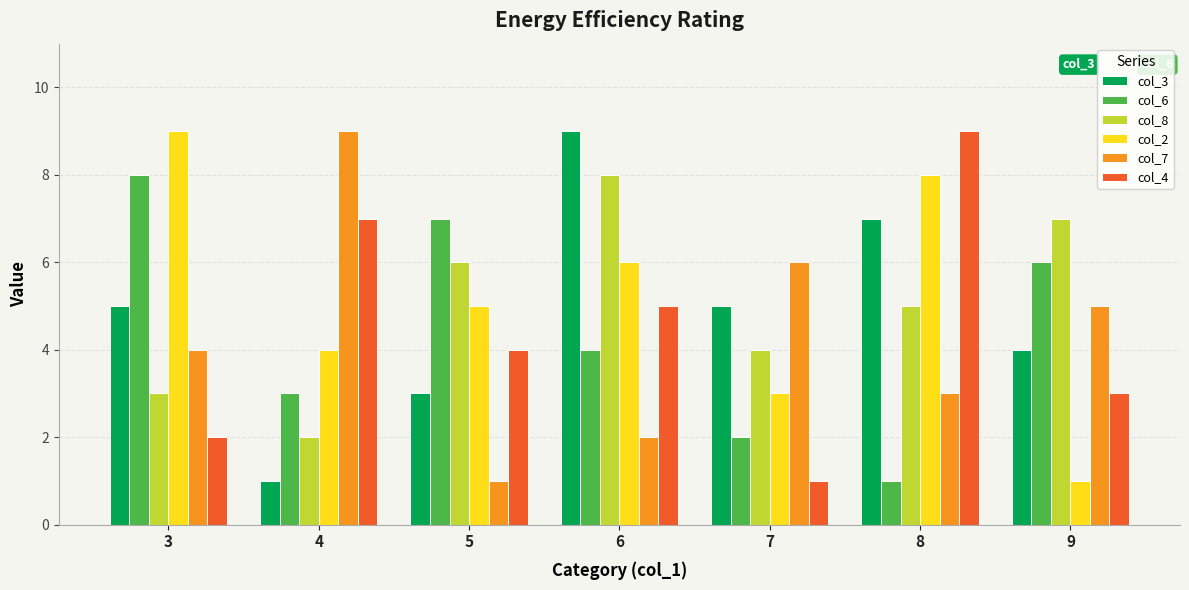

Which category has the highest value in the col_2 series?

3